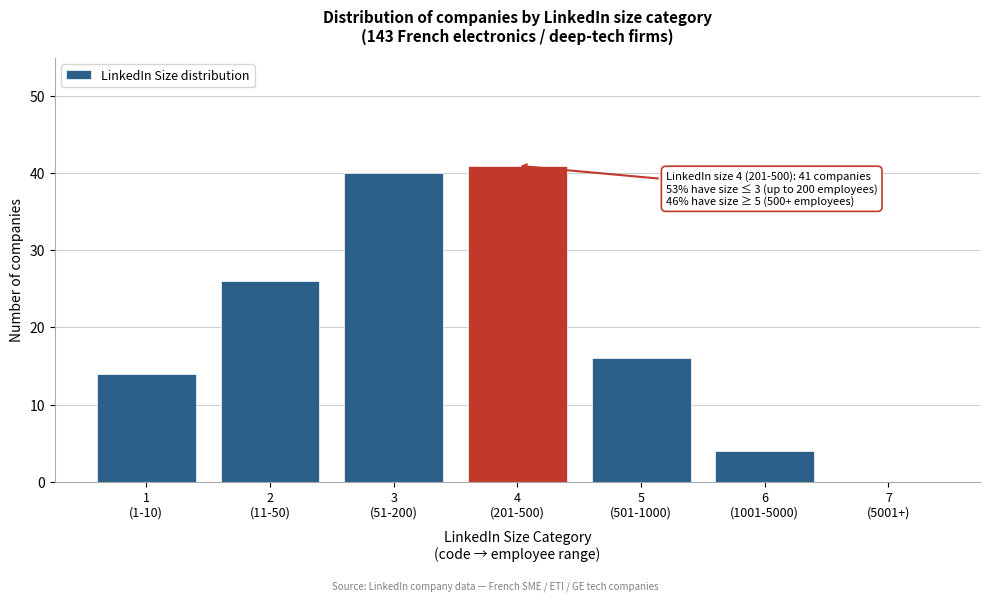

What is the greatest value displayed?

41